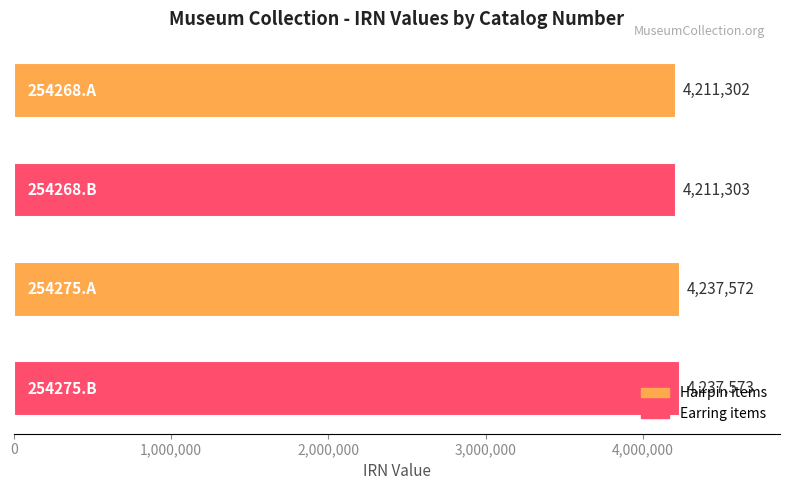

What is the difference between the maximum and minimum values?

26271